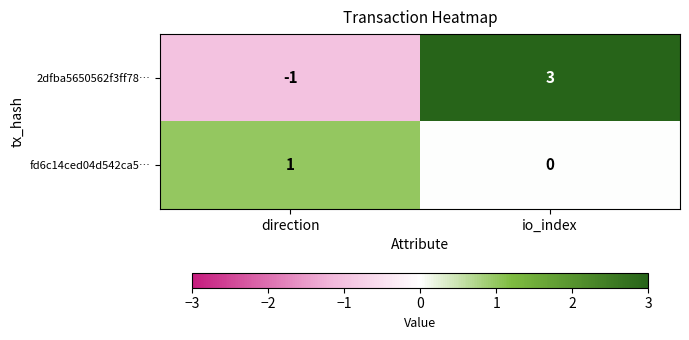

True or false: fd6c14ced04d542ca5… has a value of 1 at direction.

True